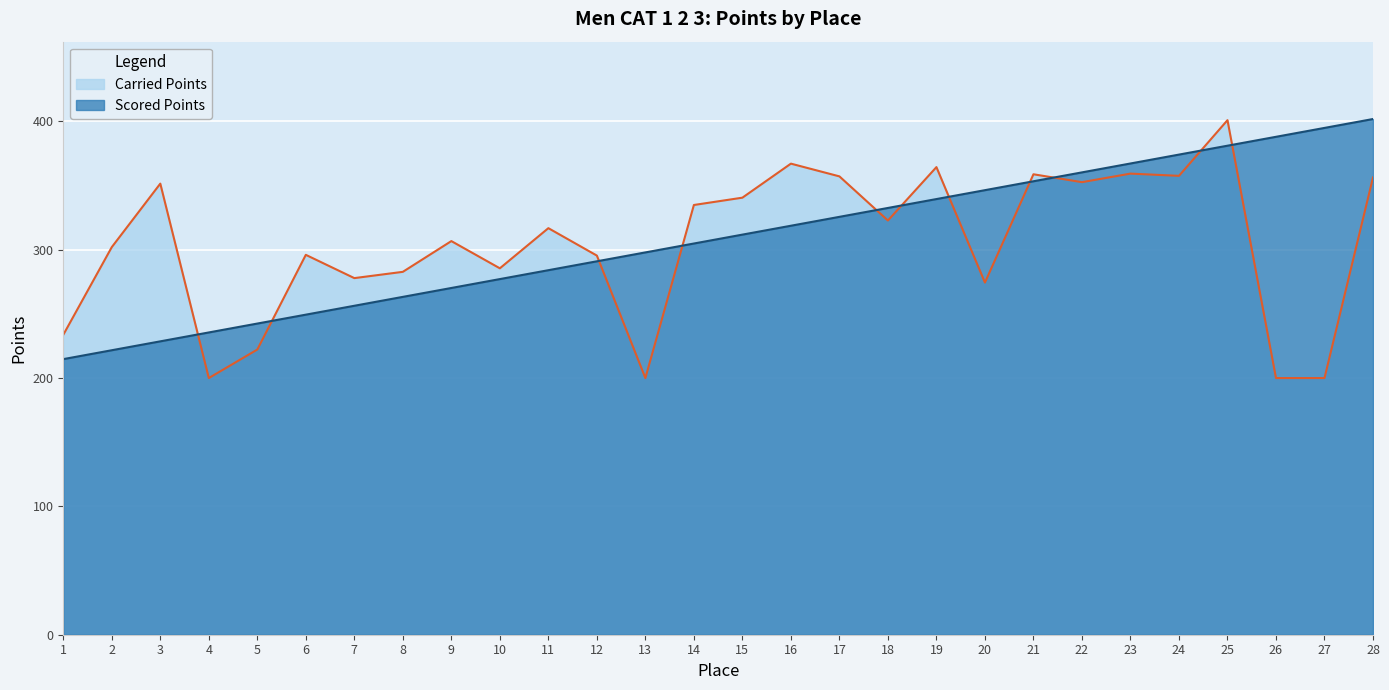

What is the maximum value shown in the chart?

401.9